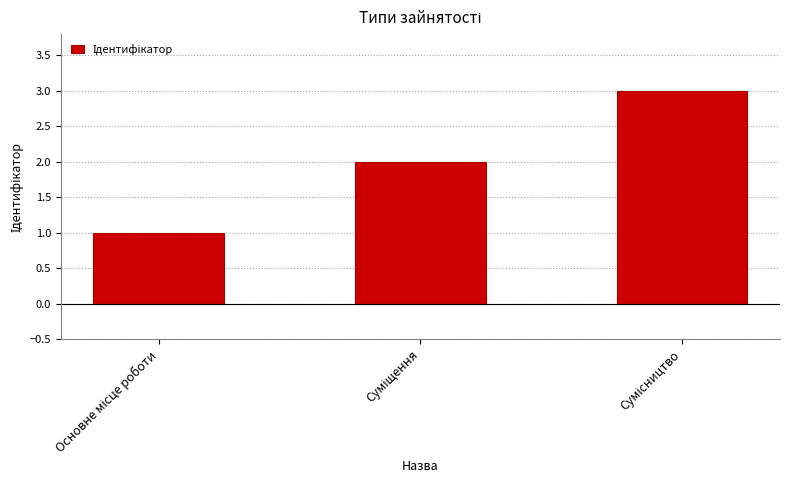

How many distinct data groups are displayed?

1